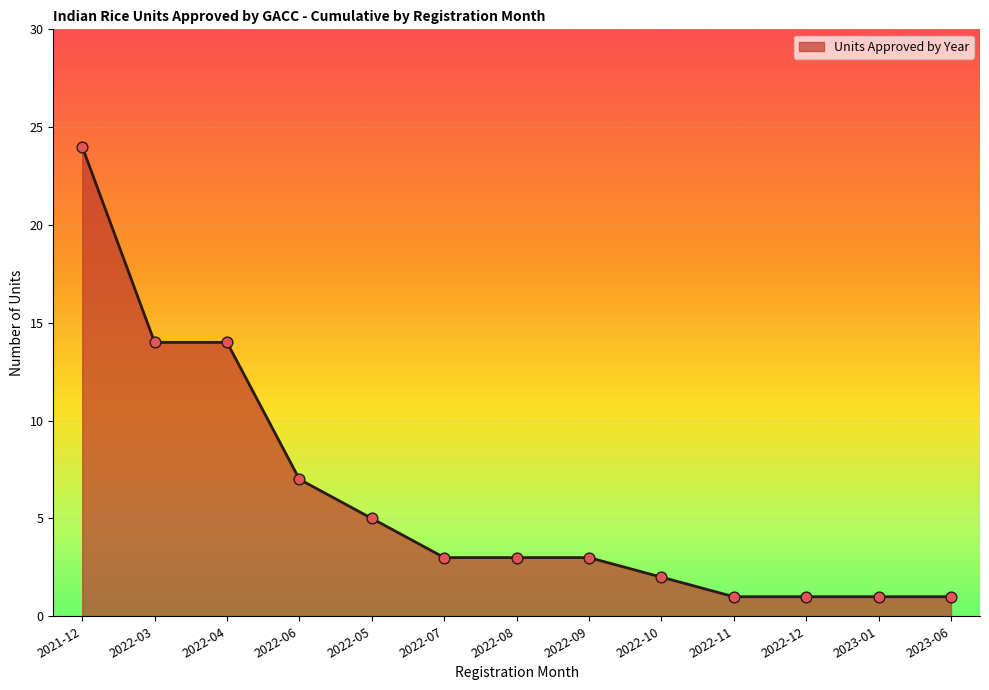

Approximately how many times larger is the value at 2022-11 compared to 2022-12?

1.0